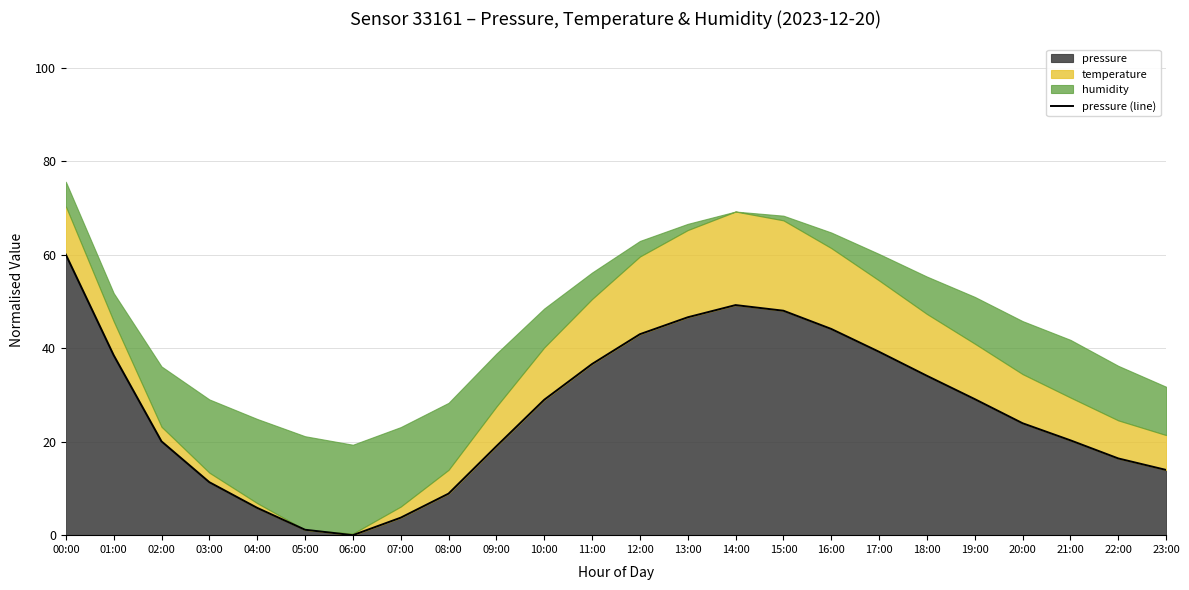

What is the change in value from 04:00 to 07:00?

-2.1